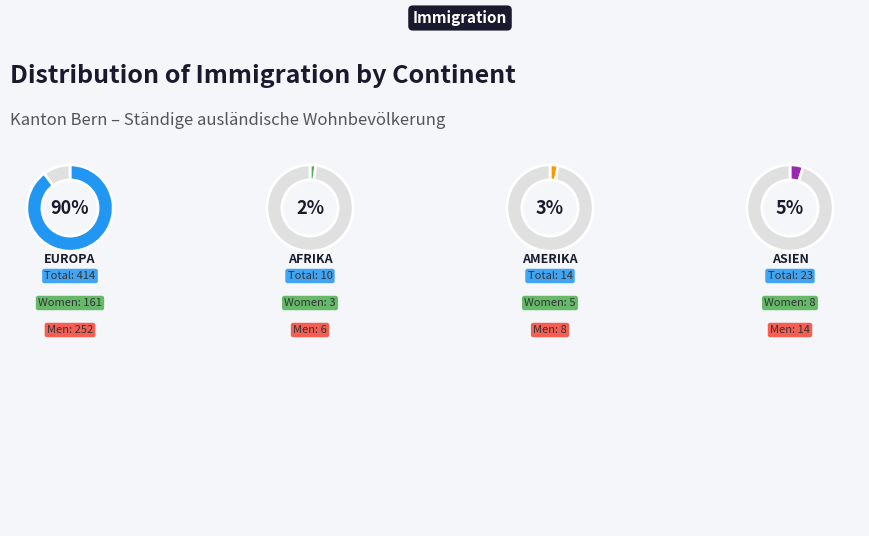

What percentage do Ozeanien and Asien together represent?

5.0%